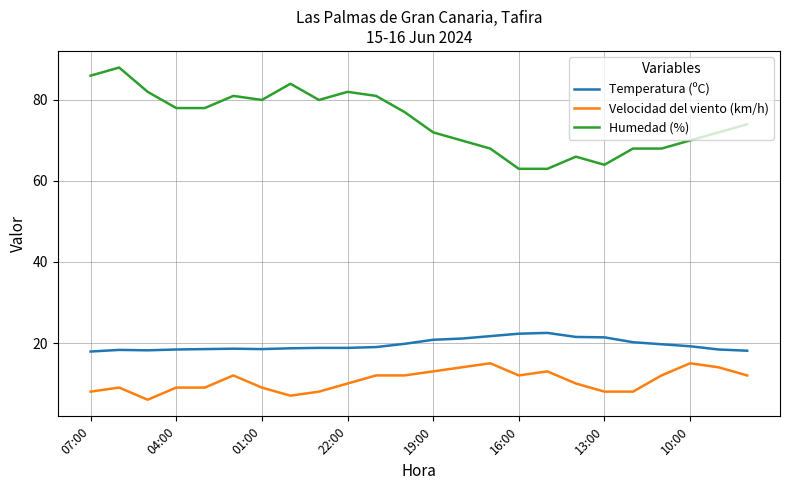

Is this an area chart (filled region under the line)?

No